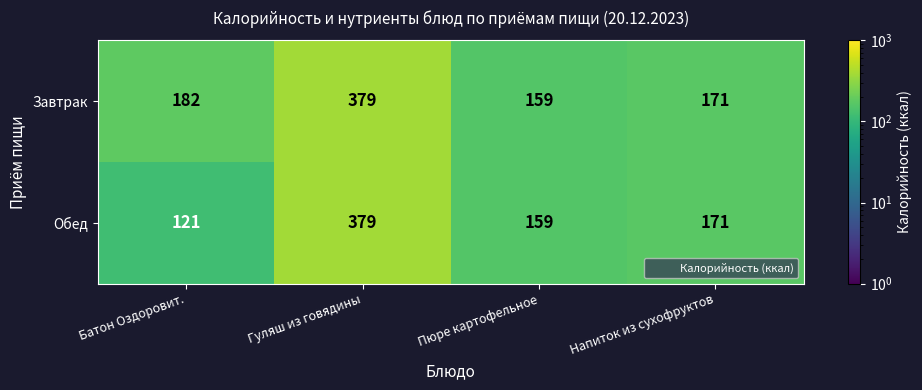

What is the average value of the Обед series?

208